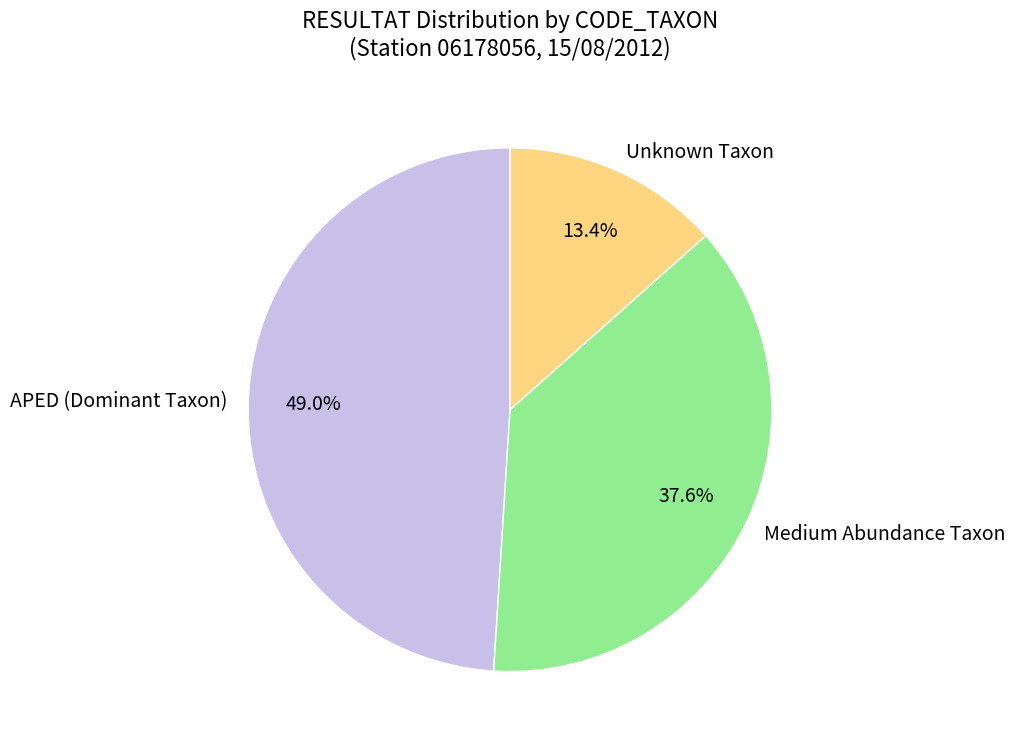

Which has a higher value, Medium Abundance Taxon or Unknown Taxon?

Medium Abundance Taxon